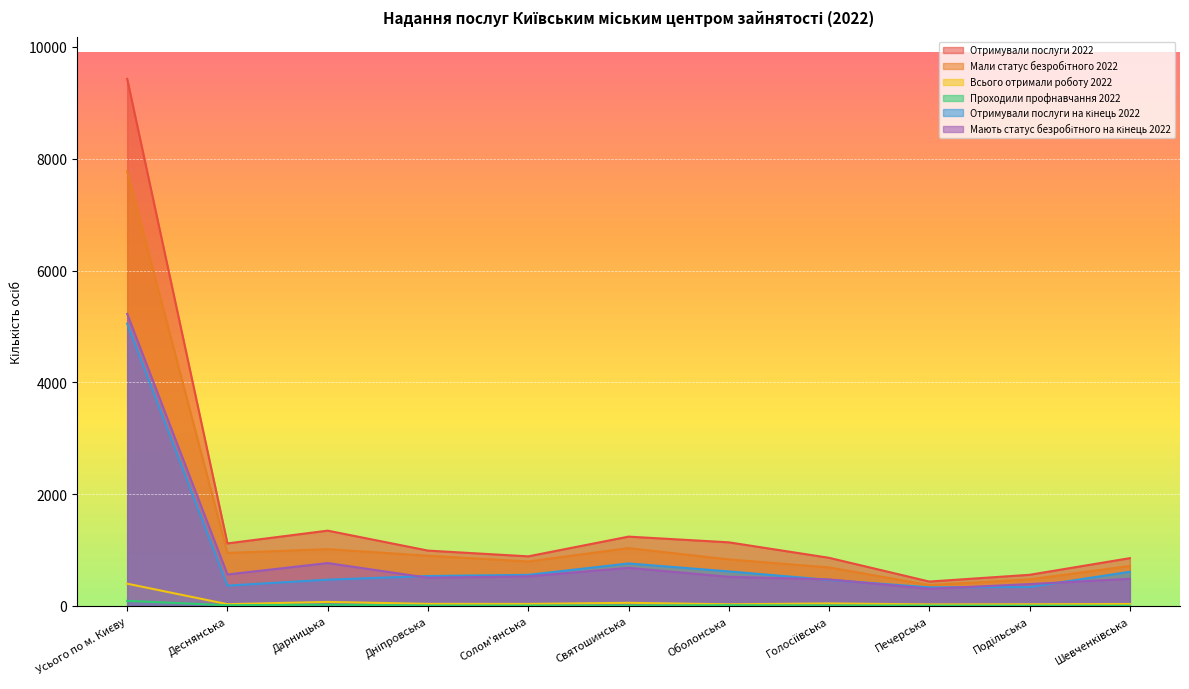

What is the label of the 6th point from the right?

Святошинська